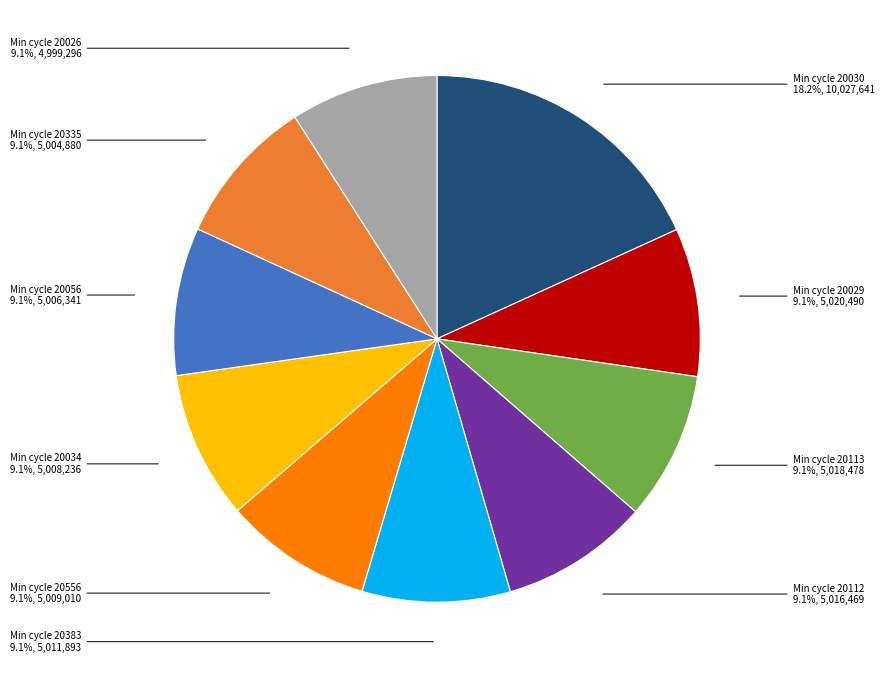

Does any single category account for the majority?

No